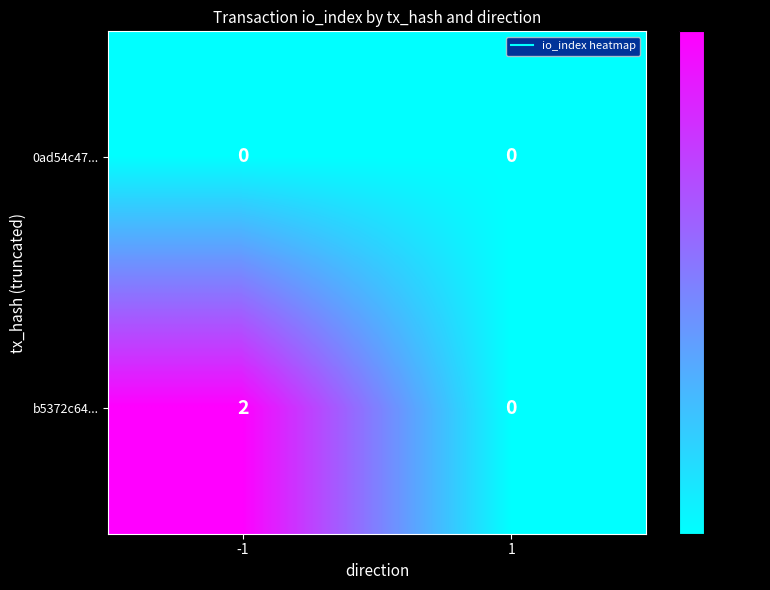

Reading left to right, list all the values displayed in this chart.

0ad54c47...: -1=0	1=0
b5372c64...: -1=2	1=0